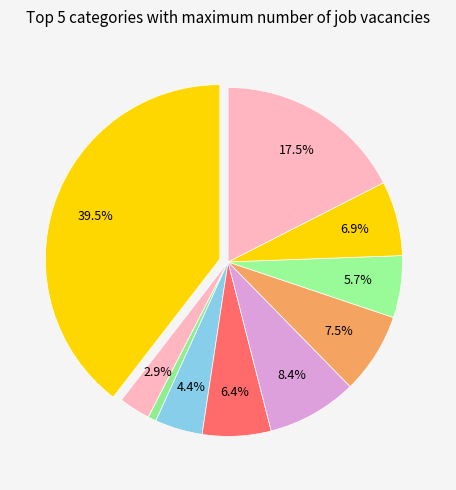

How many segments does this pie chart have?

10